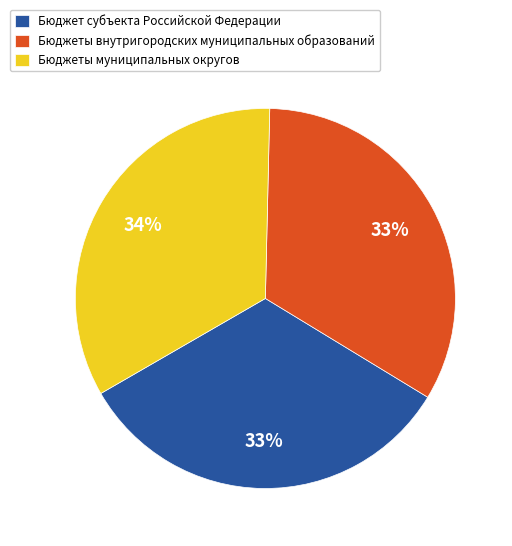

Is it true that Бюджеты муниципальных округов is 40% of the pie?

False